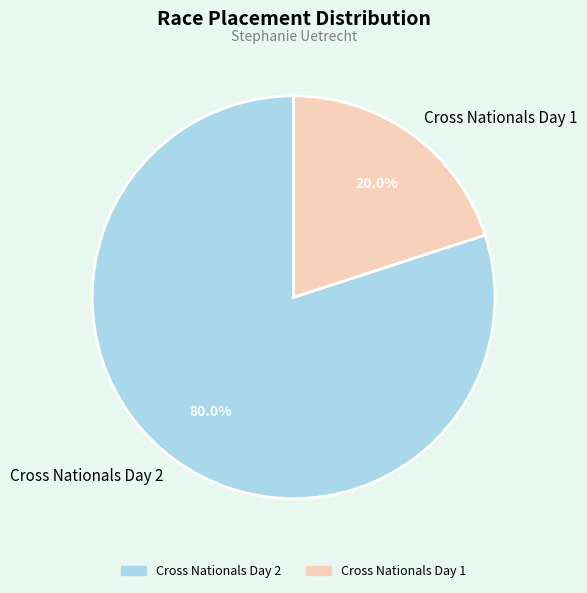

True or false: Cross Nationals Day 1 accounts for 20% of the total.

True